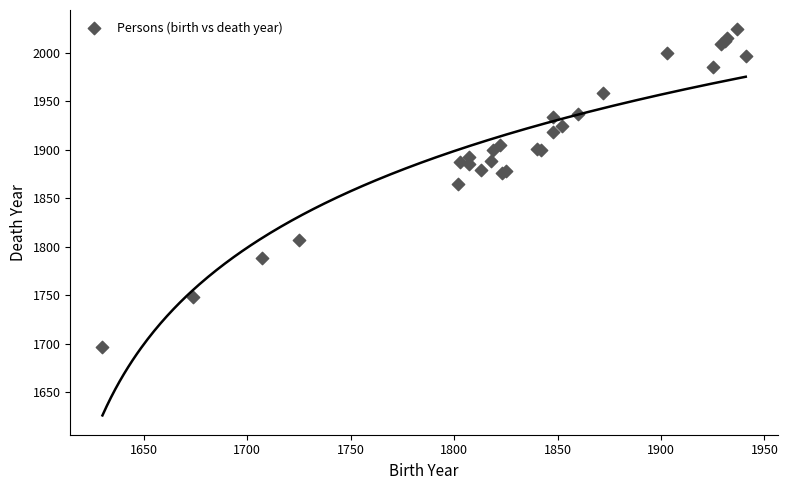

What Y value in the scatter plot is closest to 1860?

1865